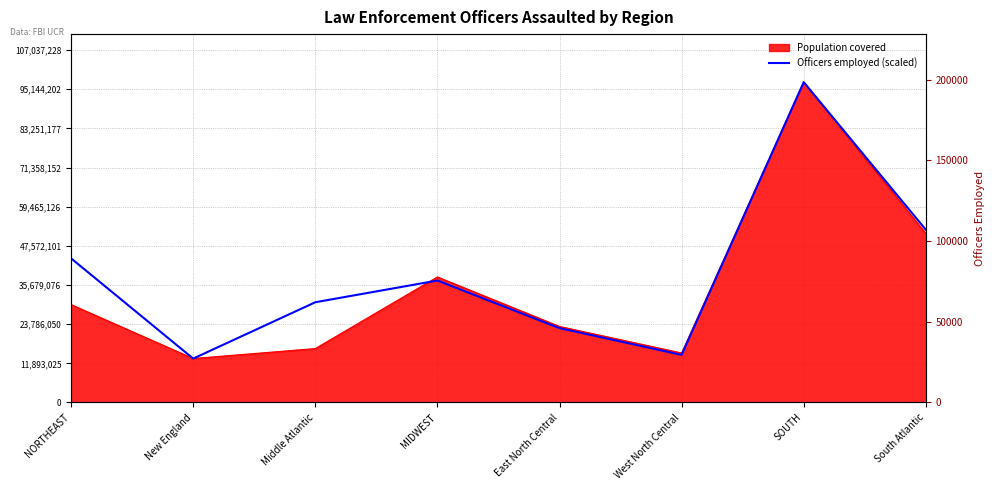

At which category does the chart reach its peak across all series?

SOUTH